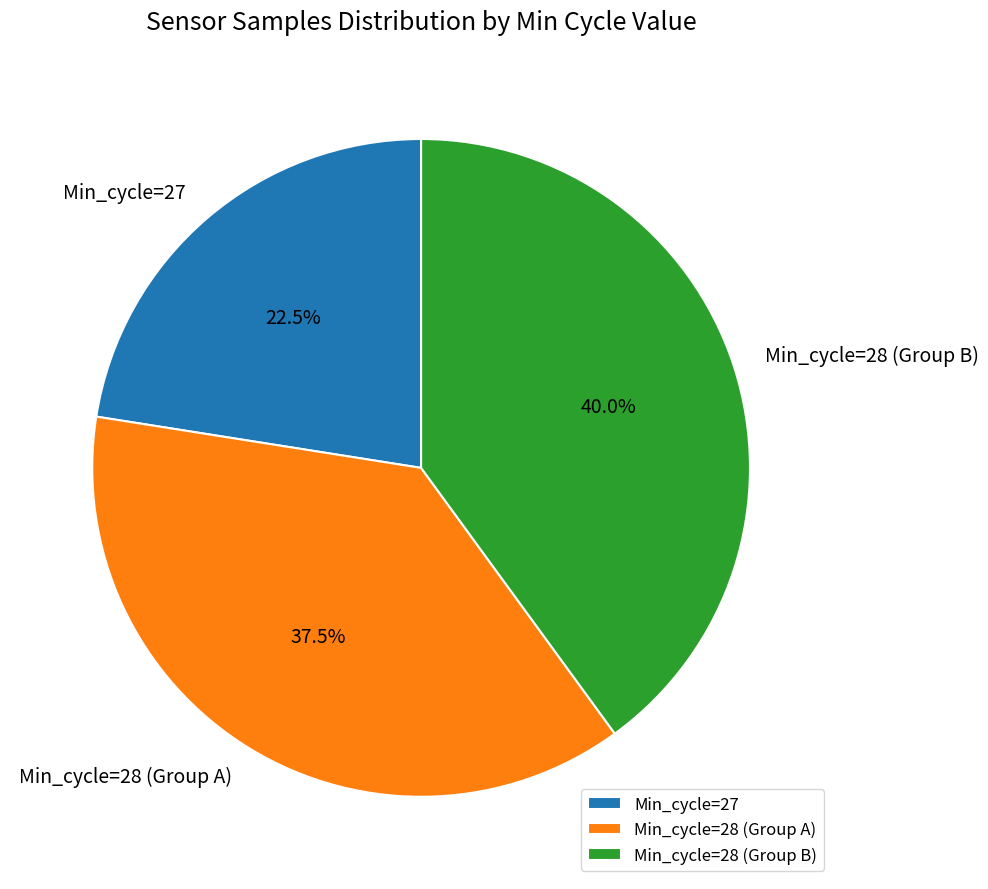

Between Min_cycle=28 (Group A) and Min_cycle=27, which is larger?

Min_cycle=28 (Group A)